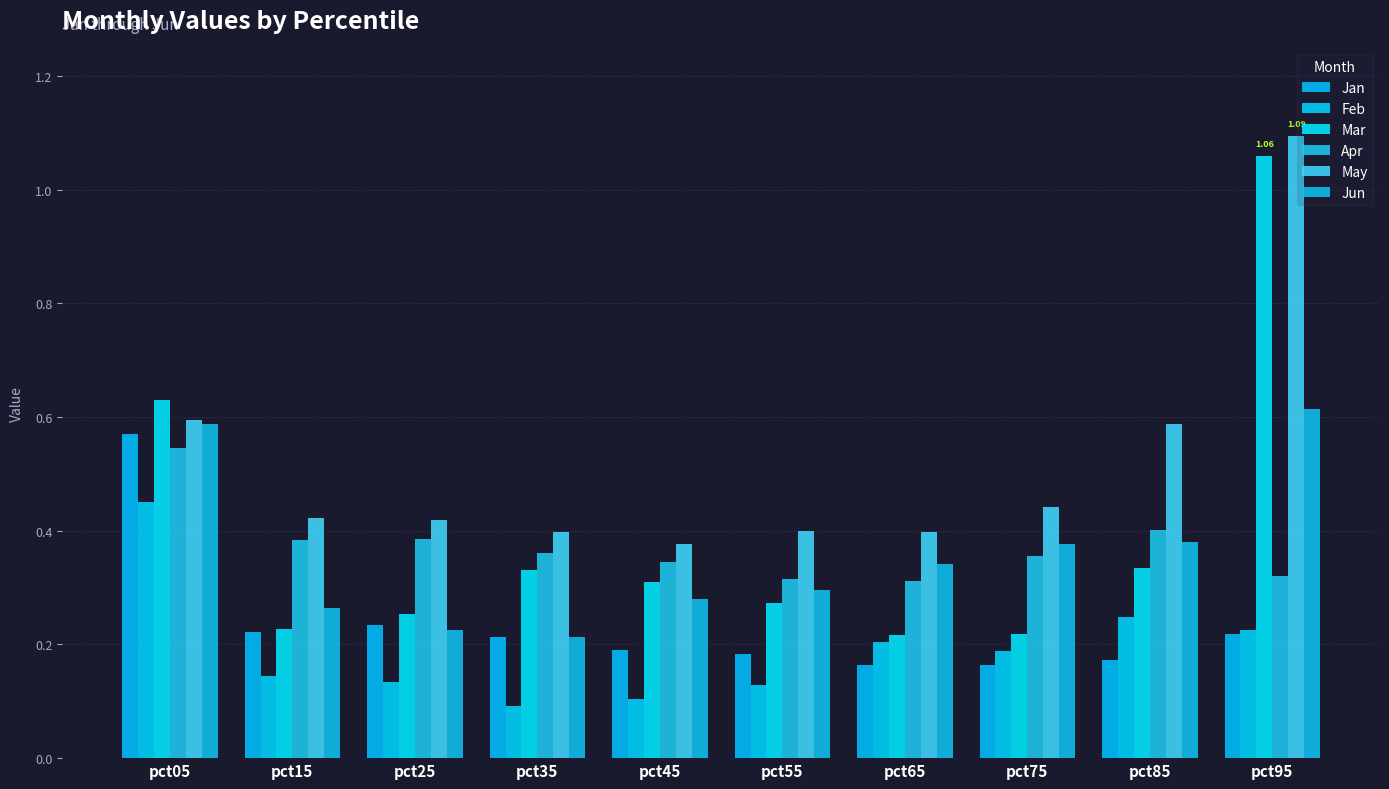

Are the bars grouped side by side (vs. stacked)?

Yes